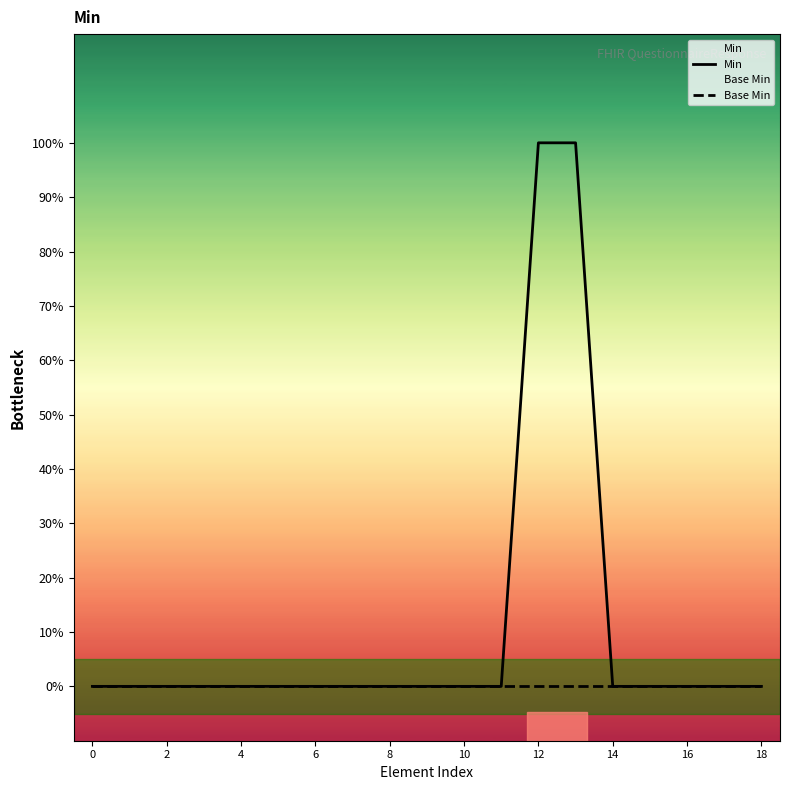

Is it true that Base Min equals 0 at 15?

True